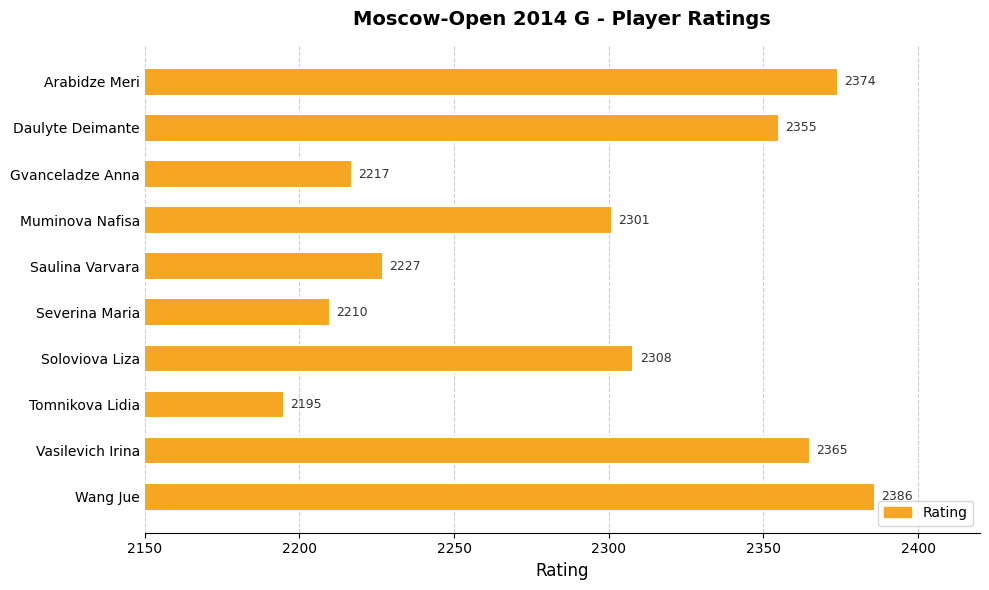

Reading top to bottom, extract all data points from this chart.

2374	2355	2217	2301	2227	2210	2308	2195	2365	2386